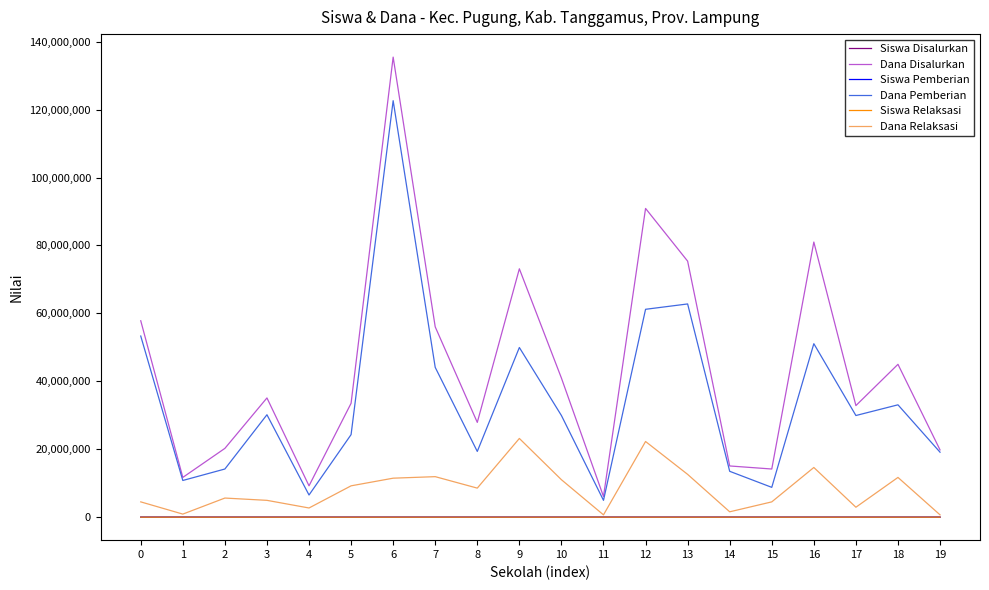

The value of Dana Pemberian at 0 is 53325000. True or false?

True